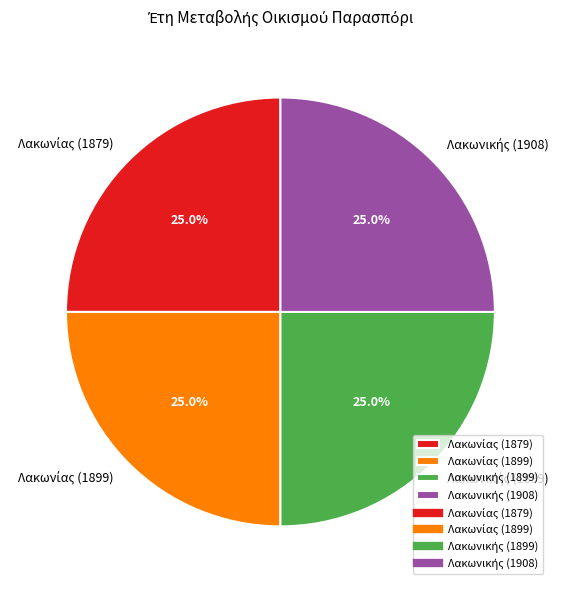

Count the number of slices in the pie.

4